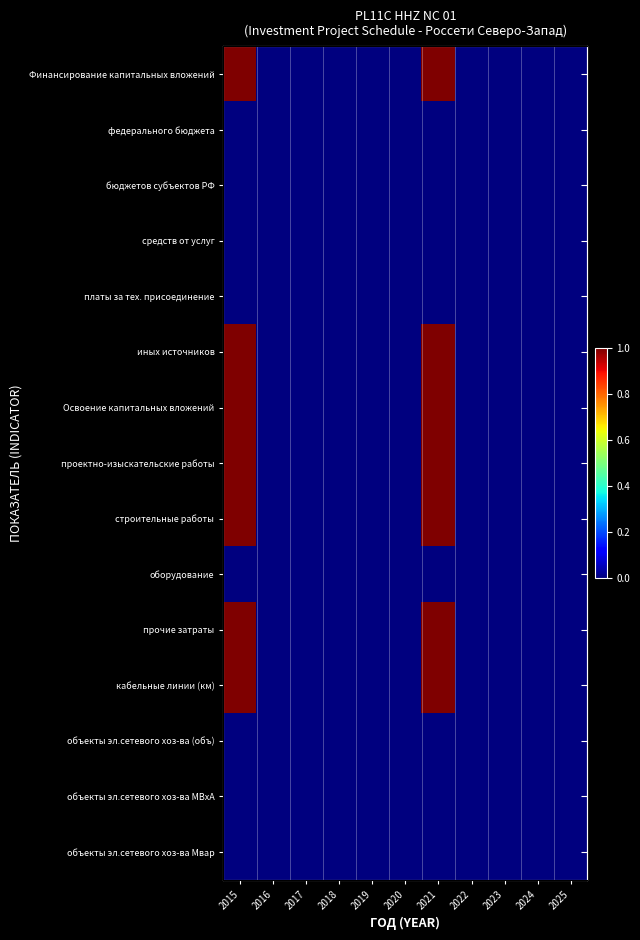

How many проектно-изыскательские работы values are between 0 and 1?

11